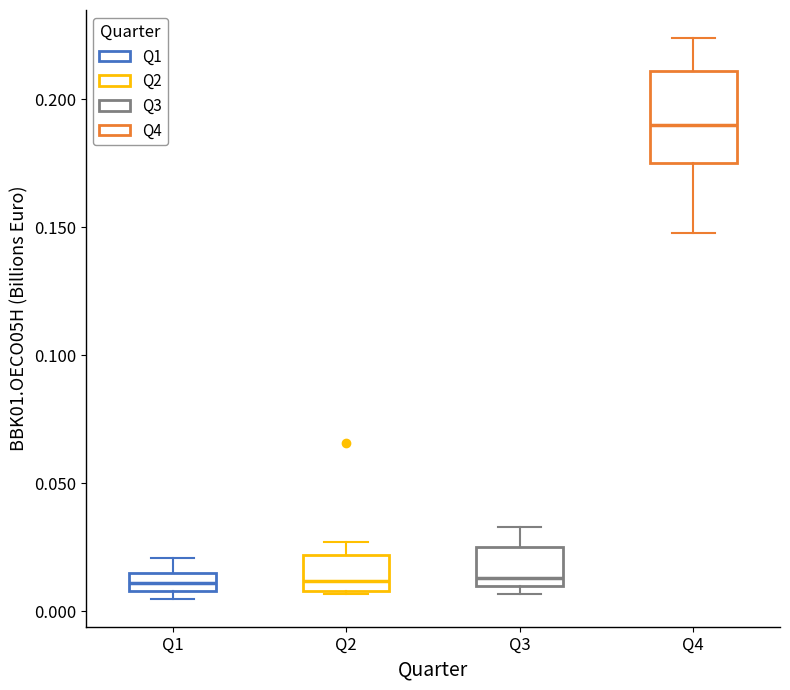

Where is the upper edge of the box for Q4 on the y-axis? The values are not printed on the chart, so give them approximately, as read against the axis.

0.210